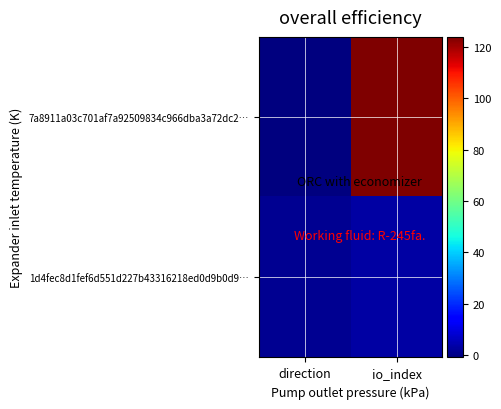

How many data points does each series have?

2